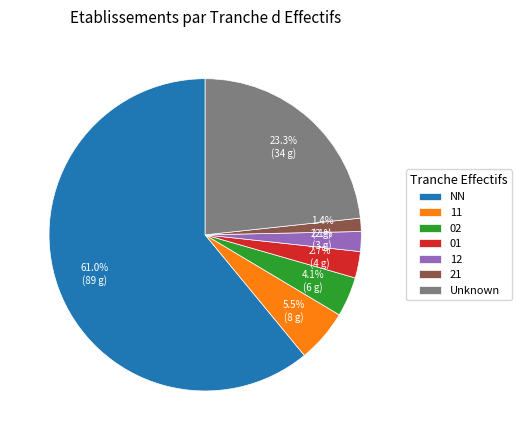

The 02 slice represents 17% of the pie. True or false?

False